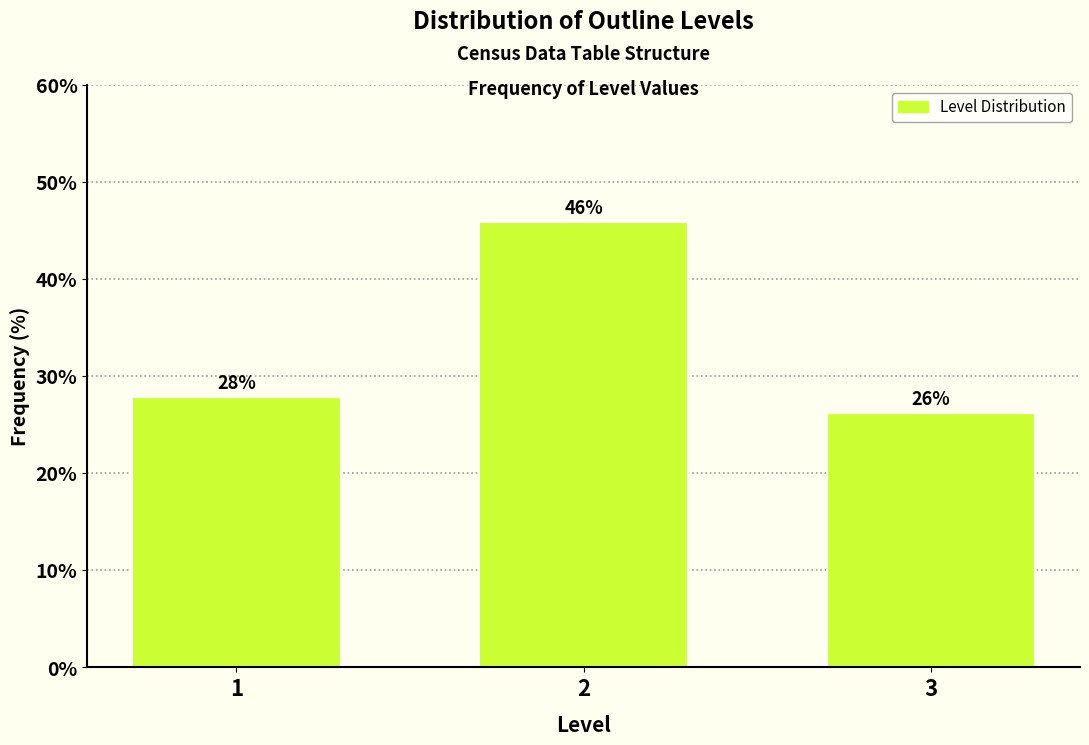

What is the change in value from 1 to 2?

+18.0